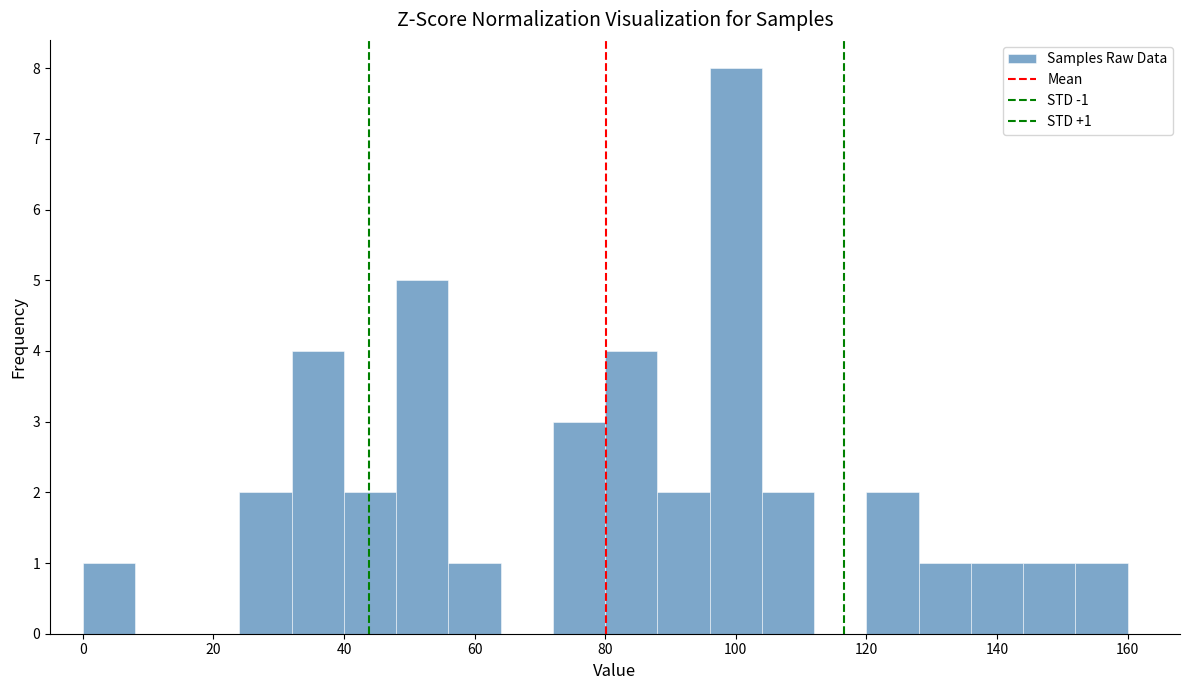

Which range on the x-axis has the tallest bar?

96 to 104